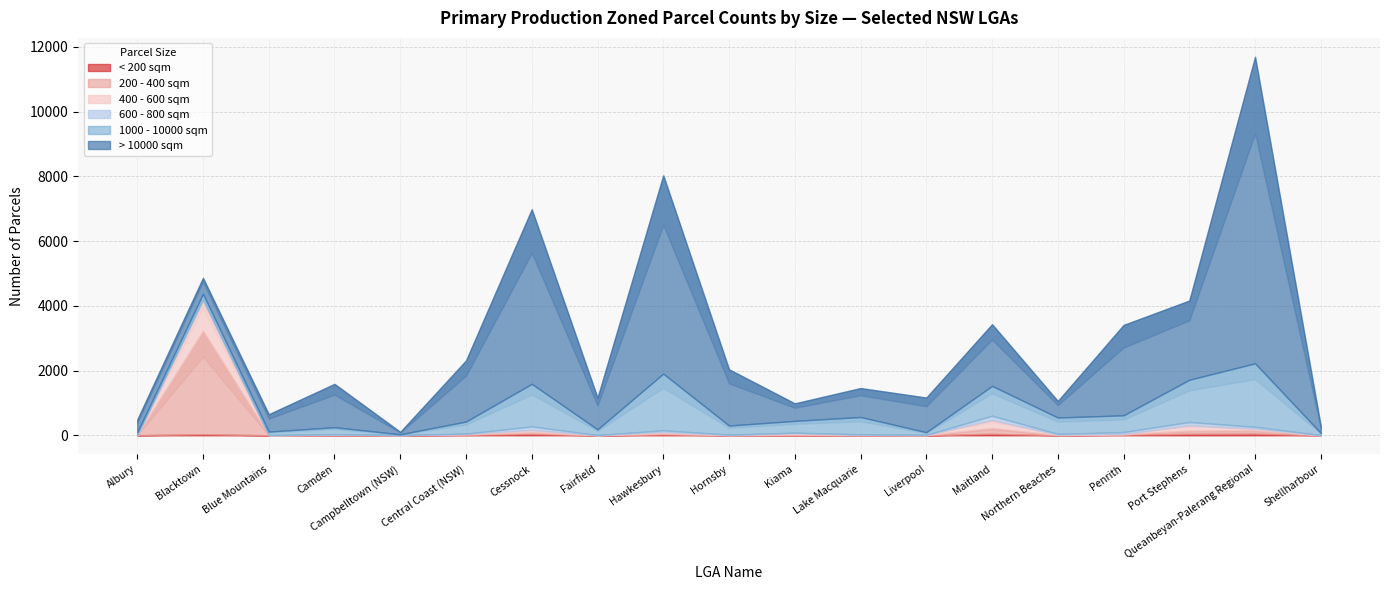

At Lake Macquarie, list the series in order from largest to smallest.

> 10000 sqm, 1000 - 10000 sqm, 600 - 800 sqm, 400 - 600 sqm, < 200 sqm, 200 - 400 sqm